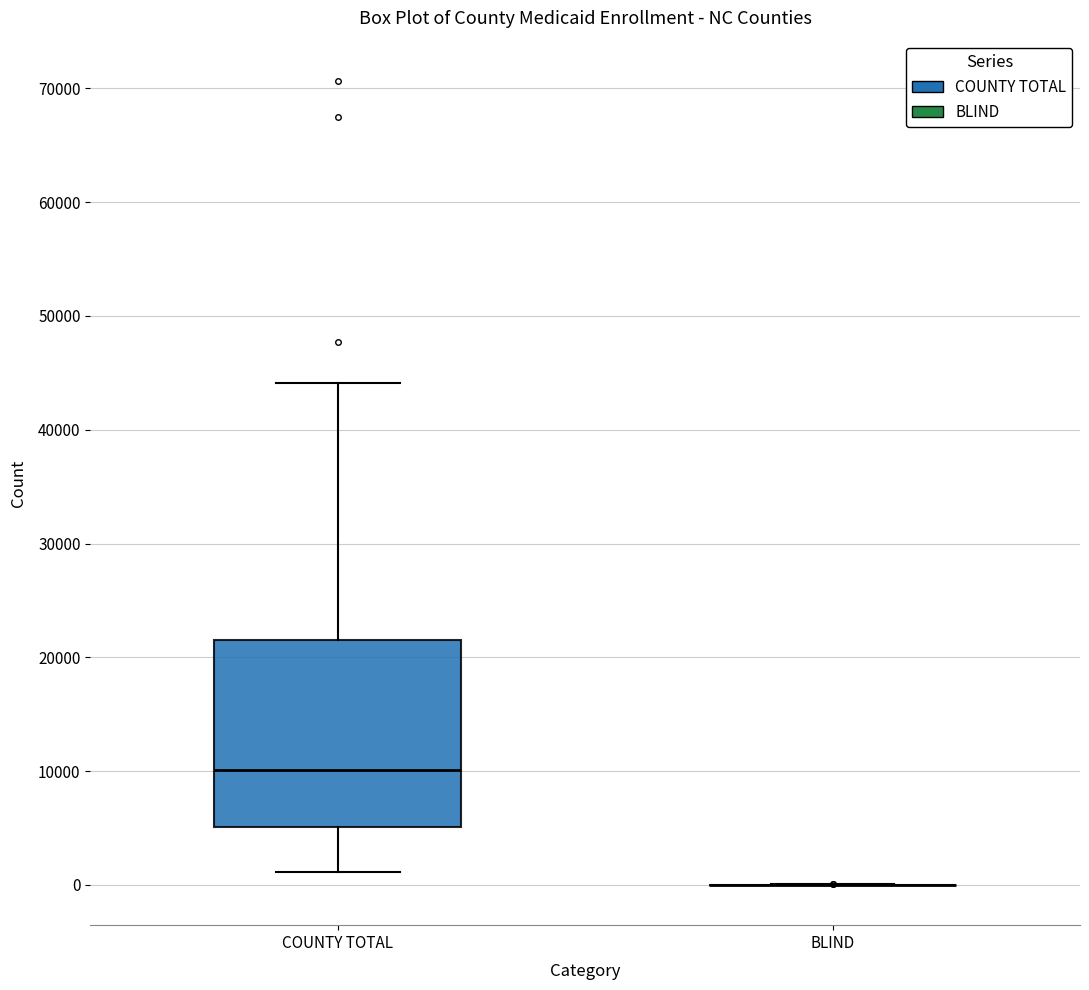

Where does the median line of the box for COUNTY TOTAL sit on the y-axis? The values are not printed on the chart, so give them approximately, as read against the axis.

10000